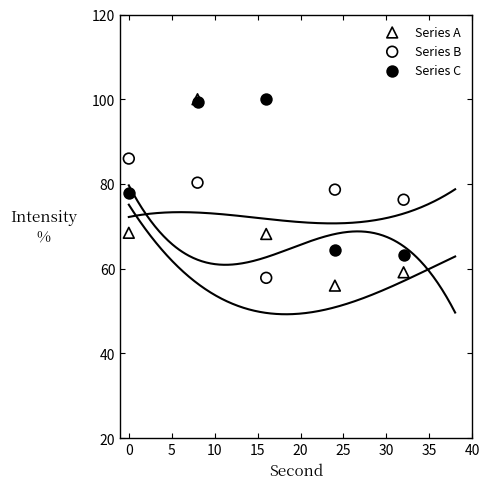

Which series reaches the minimum Y coordinate?

Series A